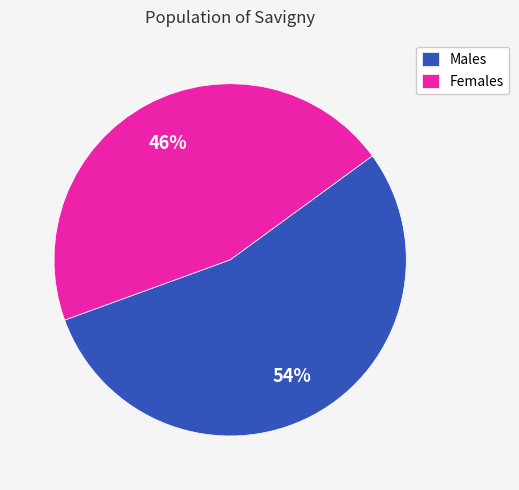

Does any single category account for the majority?

Yes